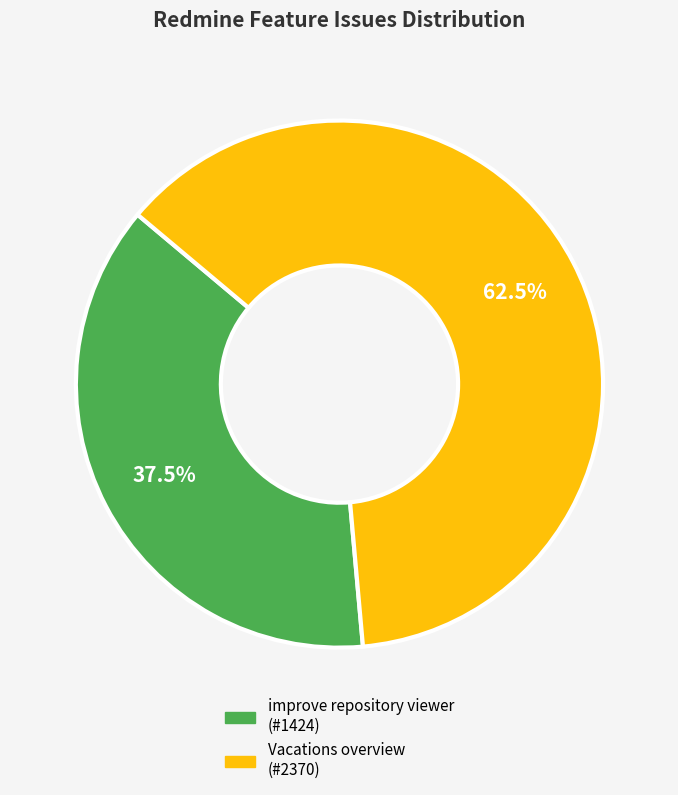

To the nearest percent, what is the combined percentage of Vacations overview and improve repository viewer?

100%